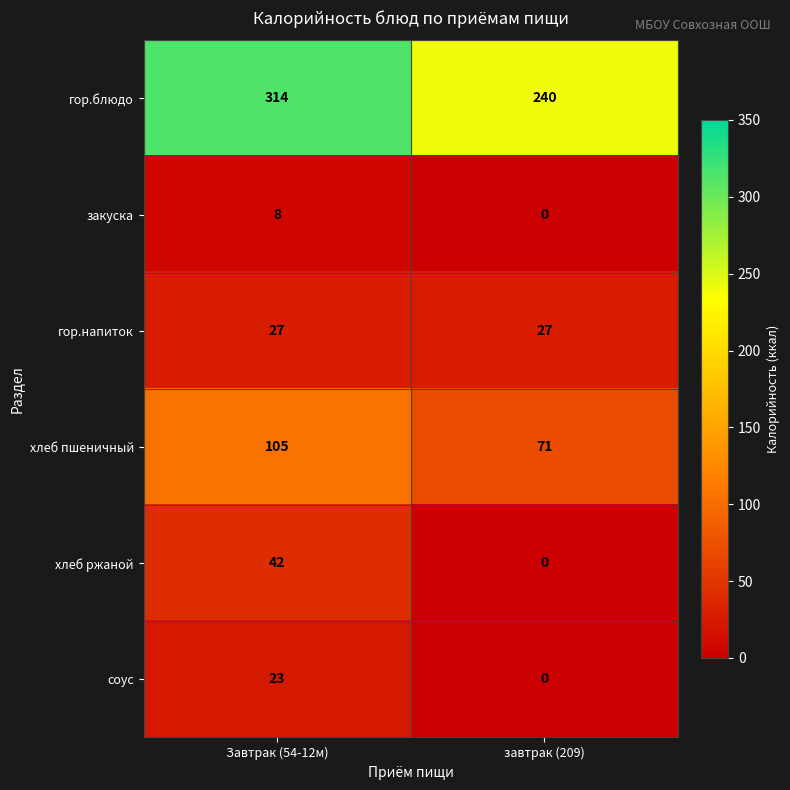

What is the difference between the highest and lowest values at завтрак (209)?

240